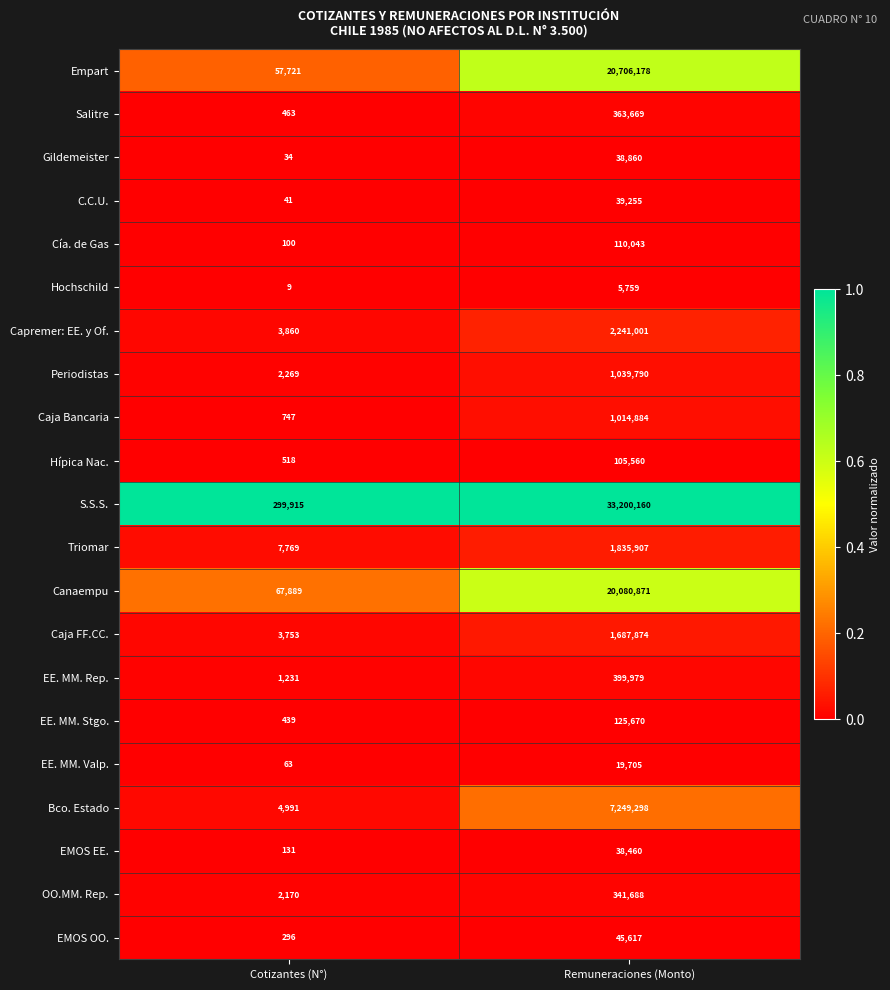

Which series has the widest spread of values?

S.S.S.